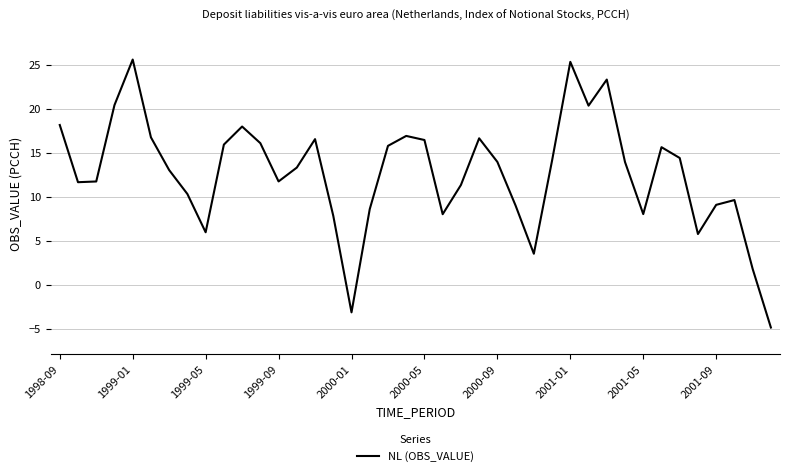

What is the greatest value displayed?

25.6